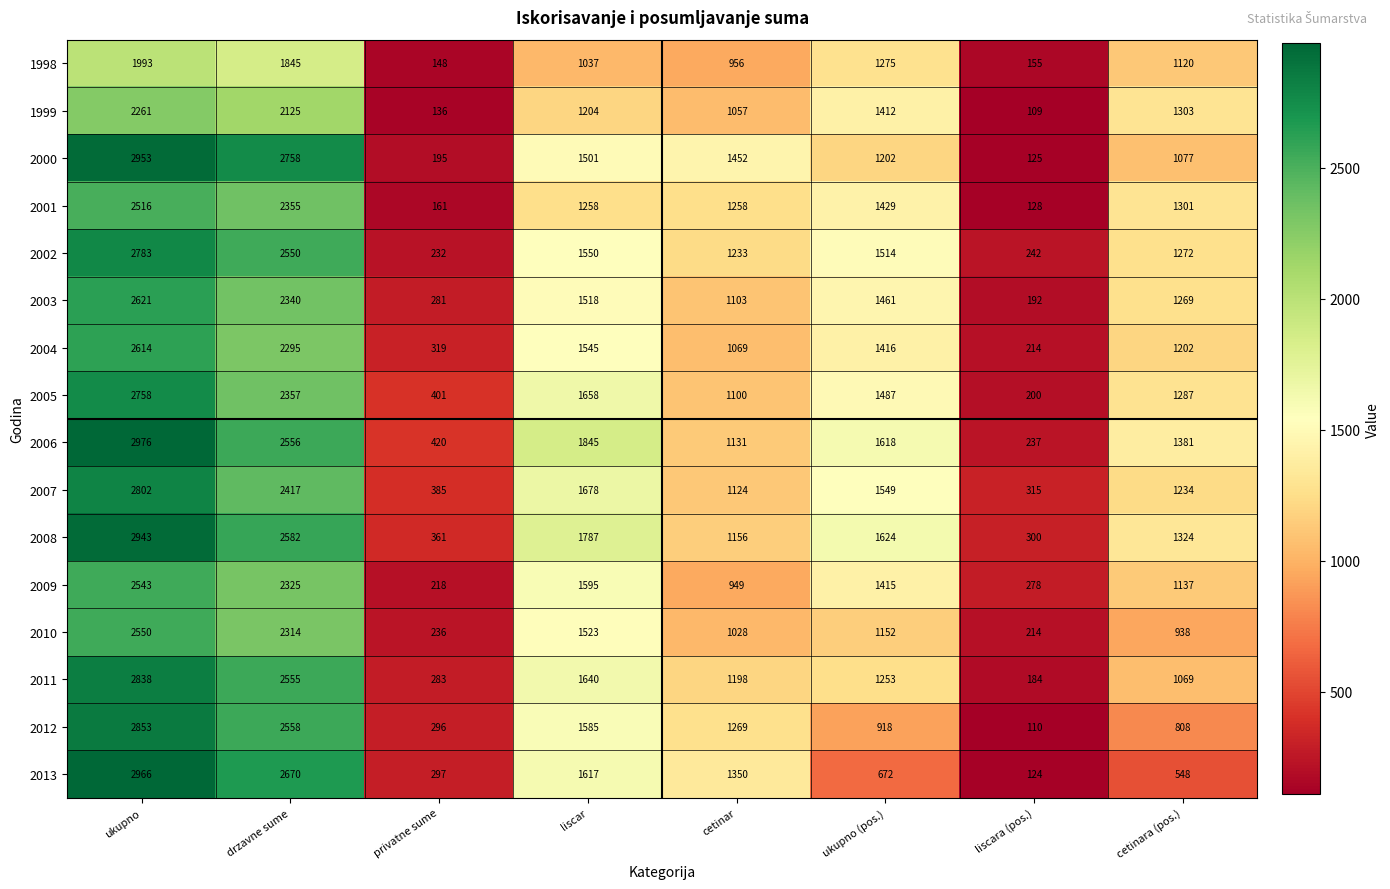

Is it true that 2013 equals 175 at cetinara (pos.)?

False